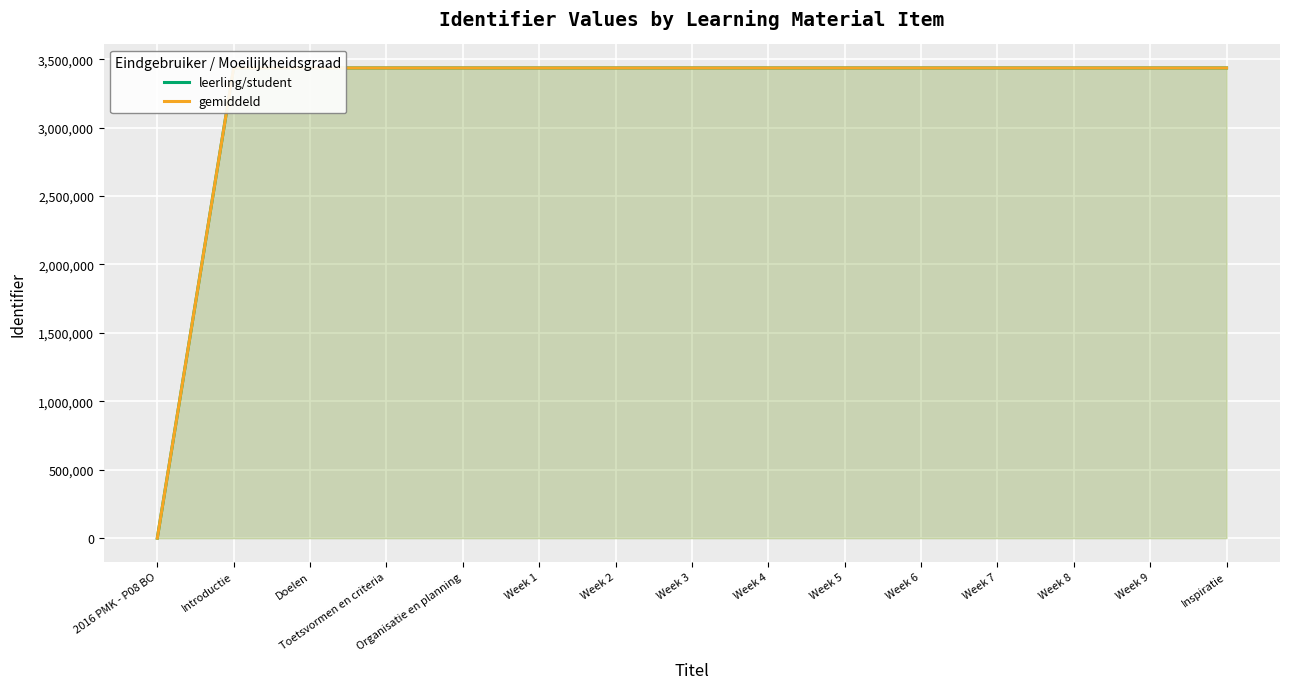

What position from the left is Week 1?

6